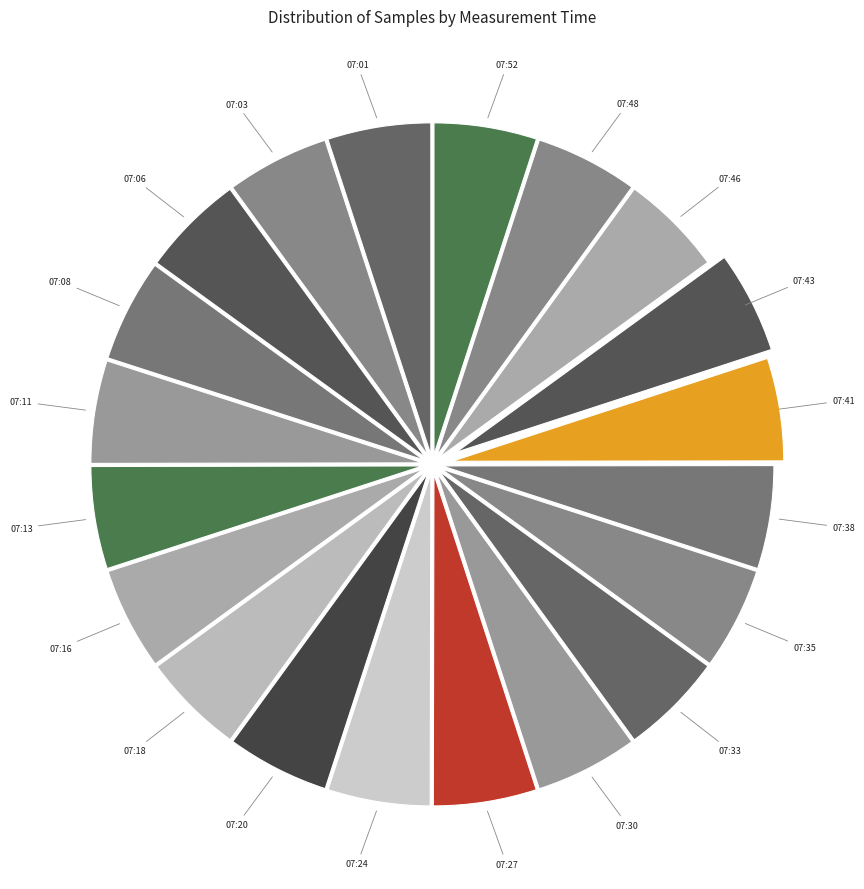

What is the smallest slice in the pie chart?

29